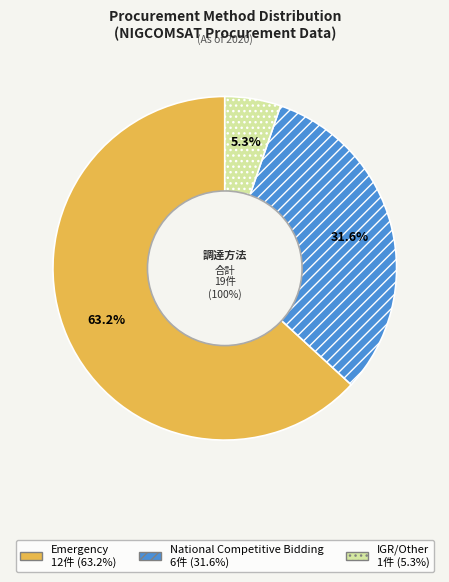

Is there a majority slice in this chart?

Yes